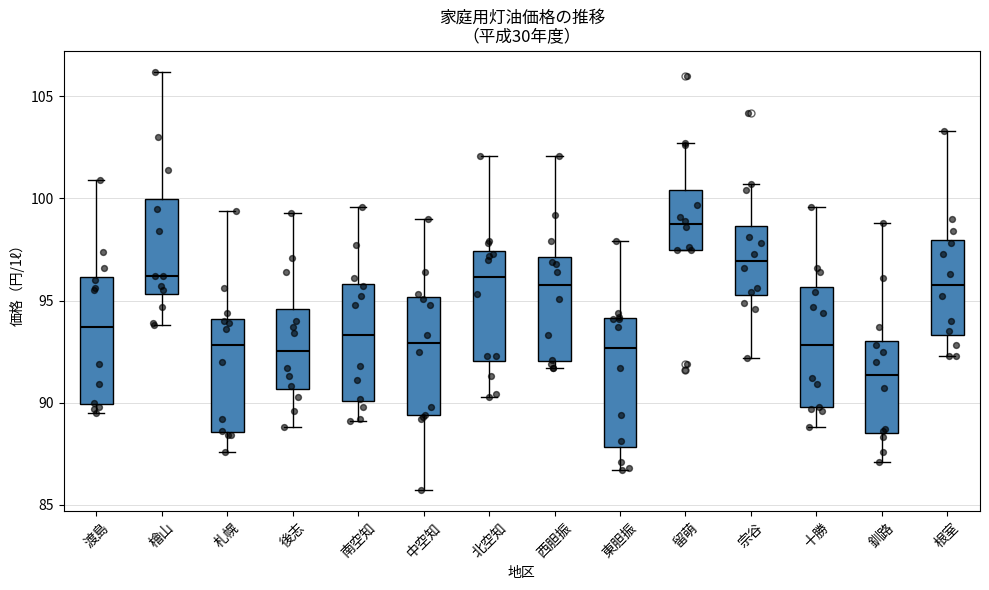

Reading left to right, read every box against the y-axis: the position of its median line, the range the box covers, and the ends of its whiskers. The values are not printed on the chart, so give them approximately, as read against the axis.

渡島: median 93.5, box 90.0 to 96.0, whiskers 89.5 to 101.0
檜山: median 96.0, box 95.5 to 100.0, whiskers 94.0 to 106.0
札幌: median 93.0, box 88.5 to 94.0, whiskers 87.5 to 99.5
後志: median 92.5, box 90.5 to 94.5, whiskers 89.0 to 99.5
南空知: median 93.5, box 90.0 to 96.0, whiskers 89.0 to 99.5
中空知: median 93.0, box 89.5 to 95.0, whiskers 85.5 to 99.0
北空知: median 96.0, box 92.0 to 97.5, whiskers 90.5 to 102.0
西胆振: median 96.0, box 92.0 to 97.0, whiskers 91.5 to 102.0
東胆振: median 92.5, box 88.0 to 94.0, whiskers 86.5 to 98.0
留萌: median 99.0, box 97.5 to 100.5, whiskers 97.5 to 102.5
宗谷: median 97.0, box 95.5 to 98.5, whiskers 92.0 to 100.5
十勝: median 93.0, box 90.0 to 95.5, whiskers 89.0 to 99.5
釧路: median 91.5, box 88.5 to 93.0, whiskers 87.0 to 99.0
根室: median 96.0, box 93.5 to 98.0, whiskers 92.5 to 103.5